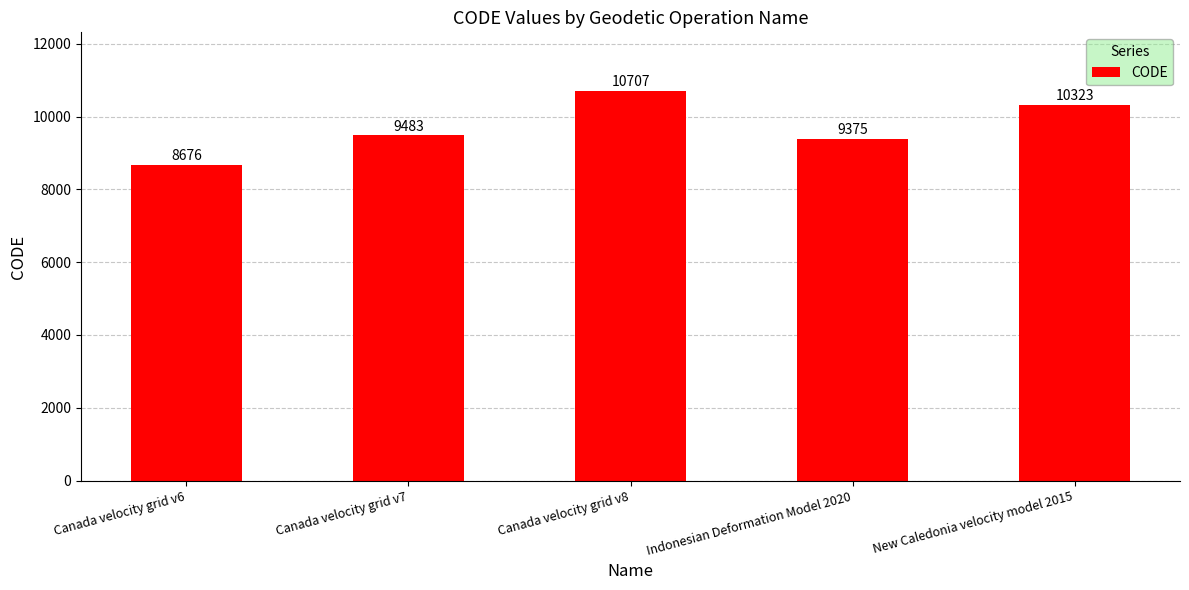

Is it true that the value at Indonesian Deformation Model 2020 is 9375?

True